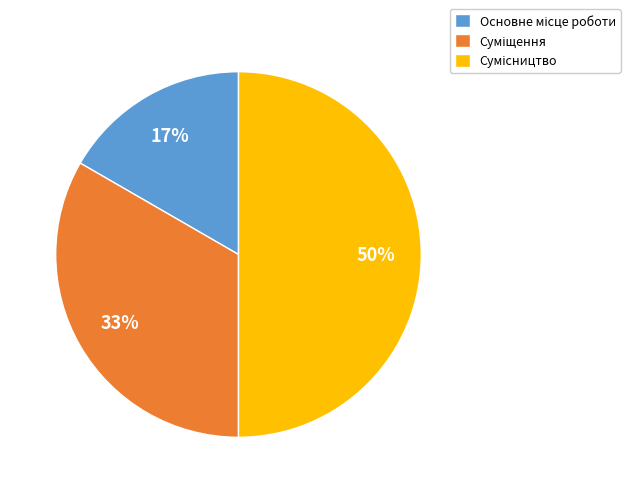

To the nearest percent, what is the average slice percentage?

33%